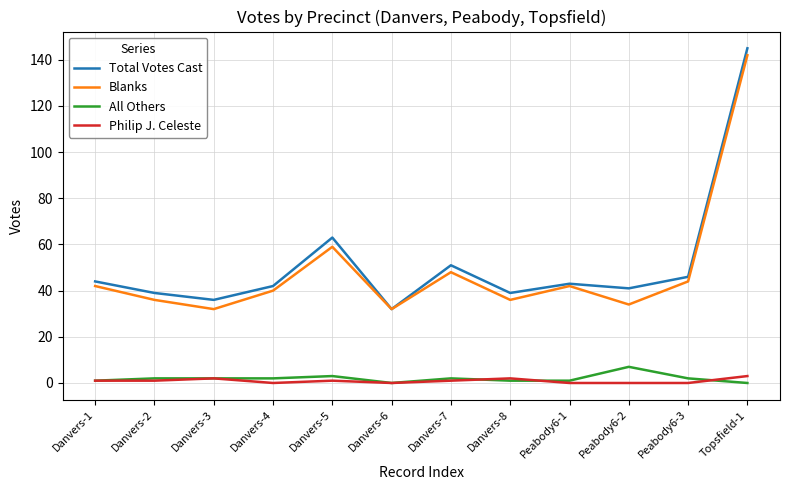

How many lines are shown in the chart?

4